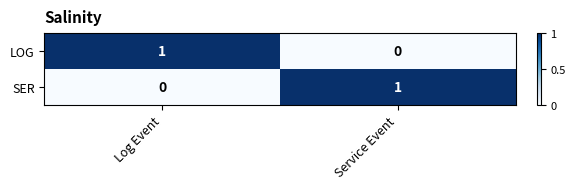

Rank the series at Service Event from lowest to highest value.

LOG, SER